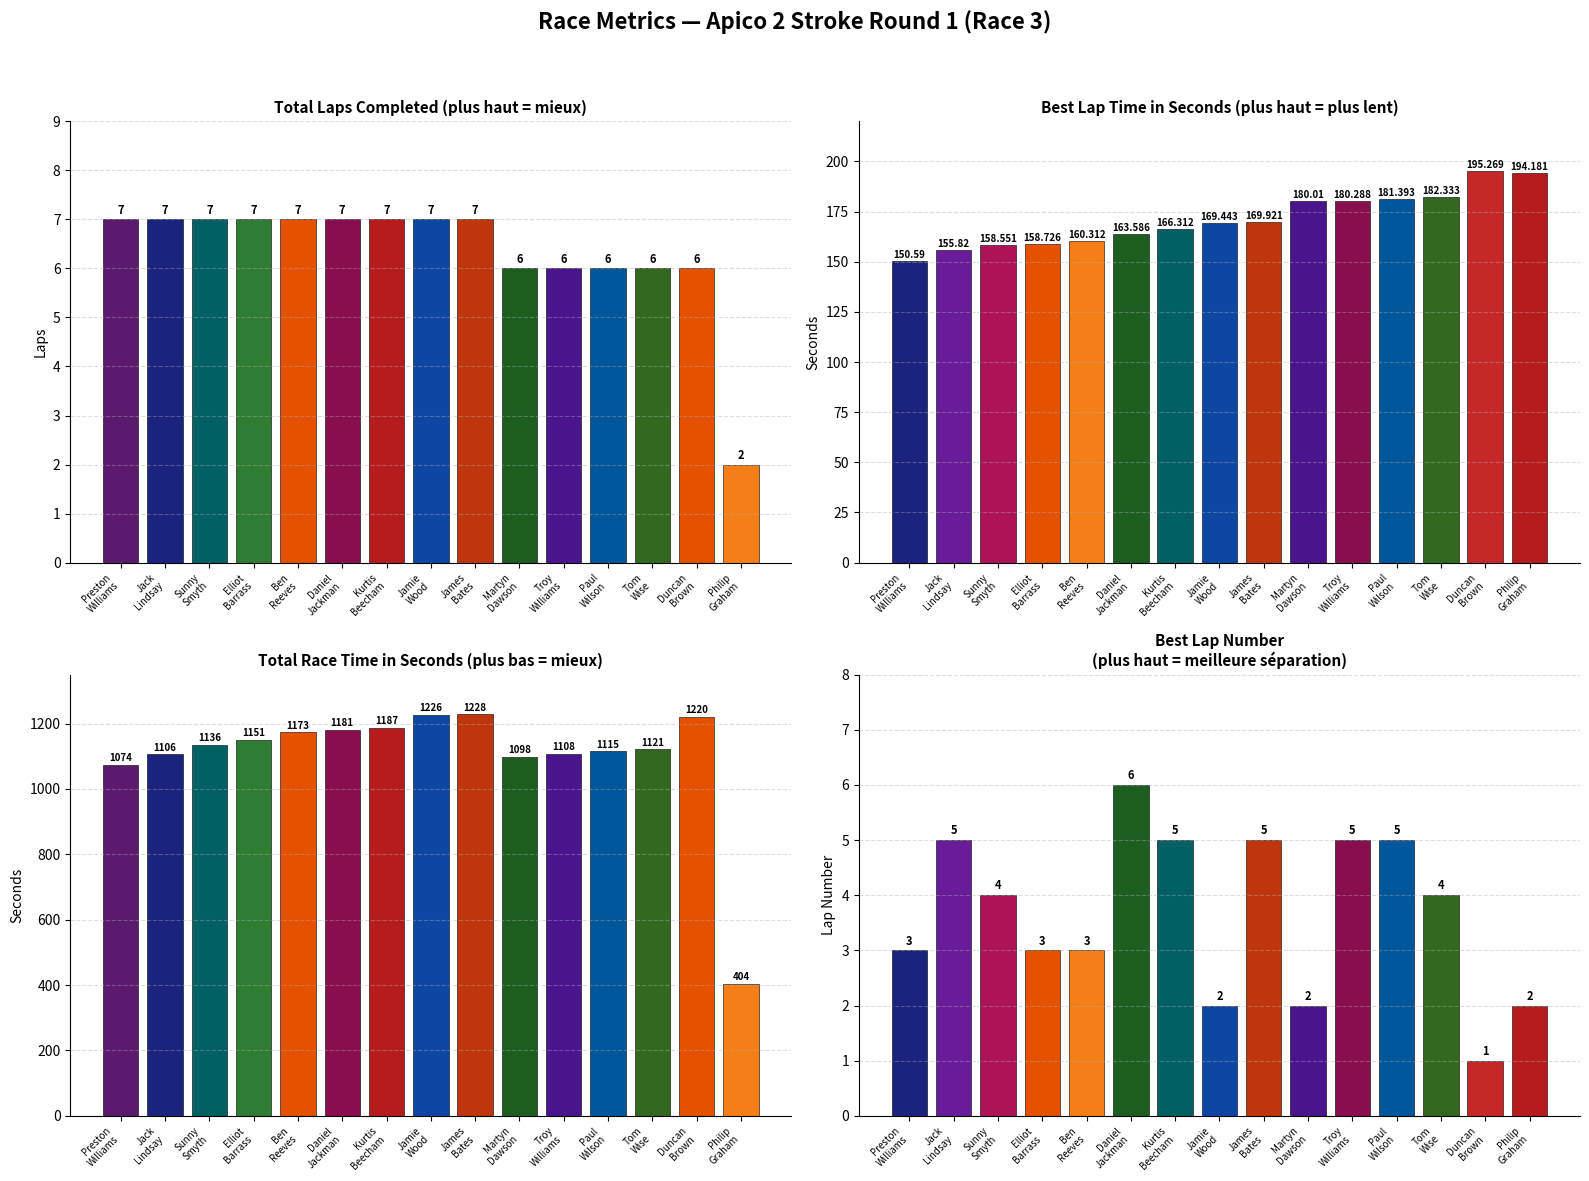

What is the greatest value displayed?

1228.0